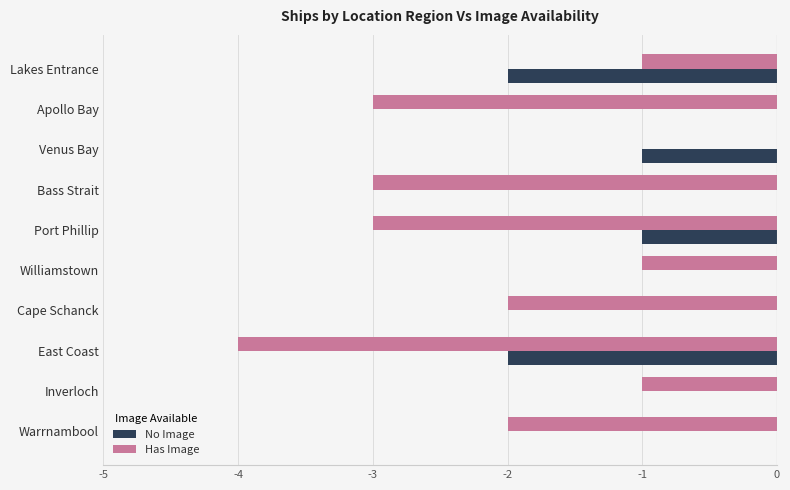

What is the sum of all No Image values?

-6